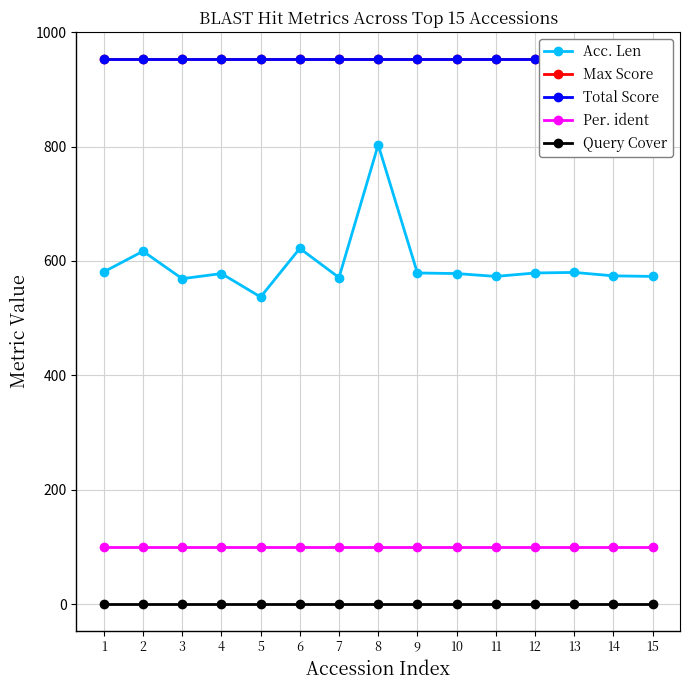

List the labels in order of Max Score value, largest first.

1, 2, 3, 4, 5, 6, 7, 8, 9, 10, 11, 12, 13, 14, 15